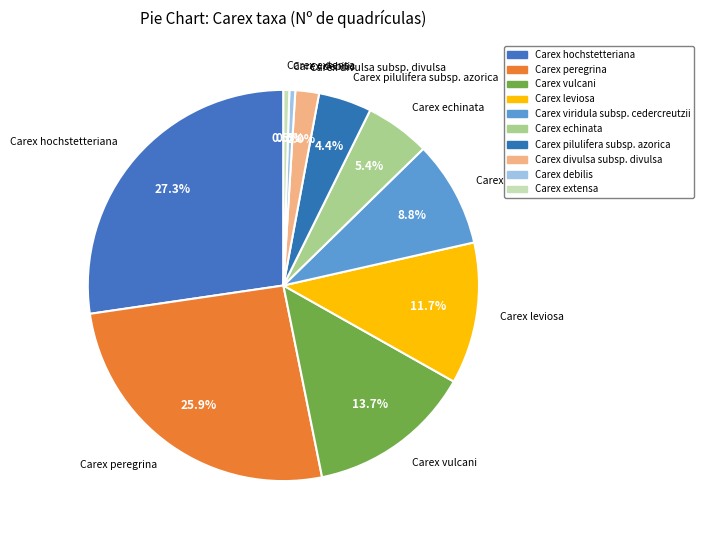

Which slice is the largest?

Carex hochstetteriana